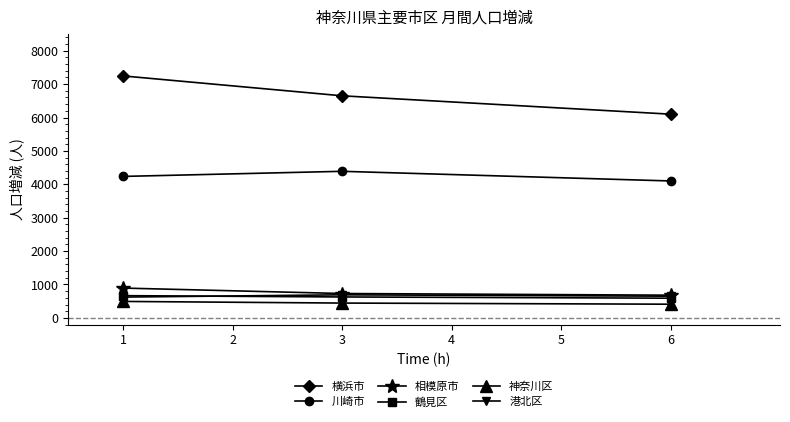

At which label does 神奈川区 first exceed 444?

1